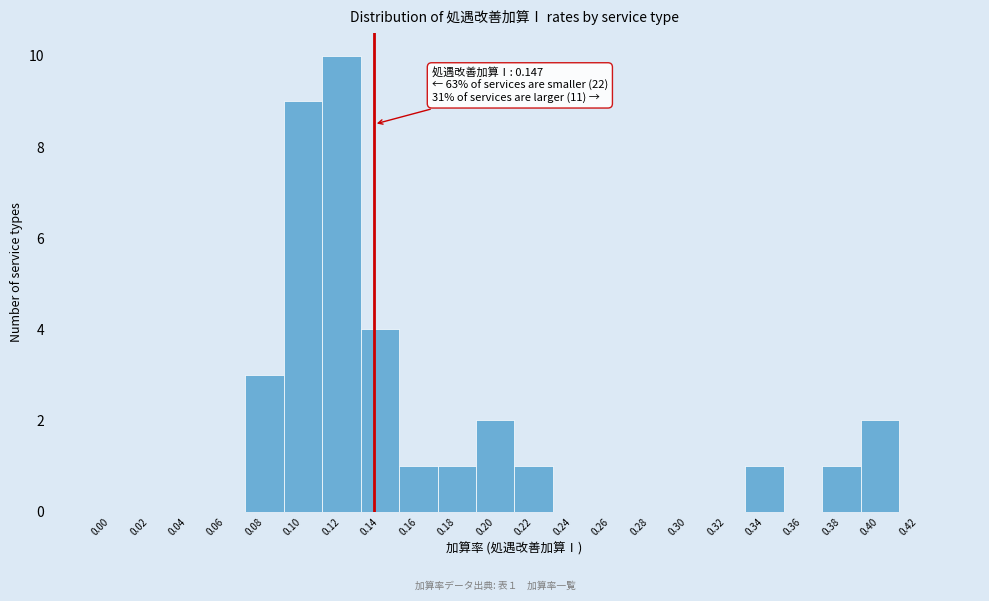

Reading right to left, what are all the values shown in this chart?

0.42=0	0.40=2	0.38=1	0.36=0	0.34=1	0.32=0	0.30=0	0.28=0	0.26=0	0.24=0	0.22=1	0.20=2	0.18=1	0.16=1	0.14=4	0.12=10	0.10=9	0.08=3	0.06=0	0.04=0	0.02=0	0.00=0